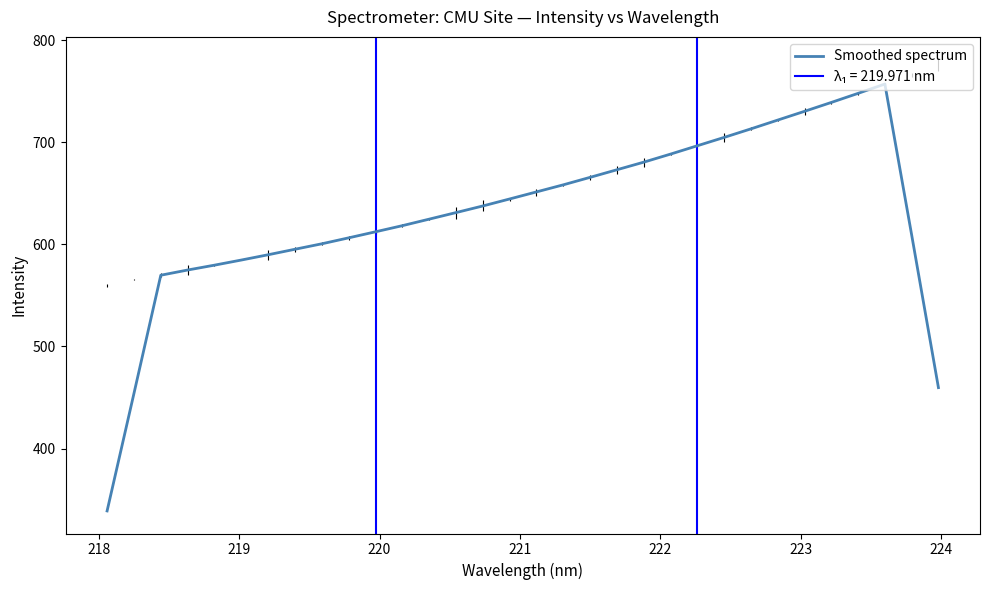

What is the maximum value for Smoothed spectrum?

756.9